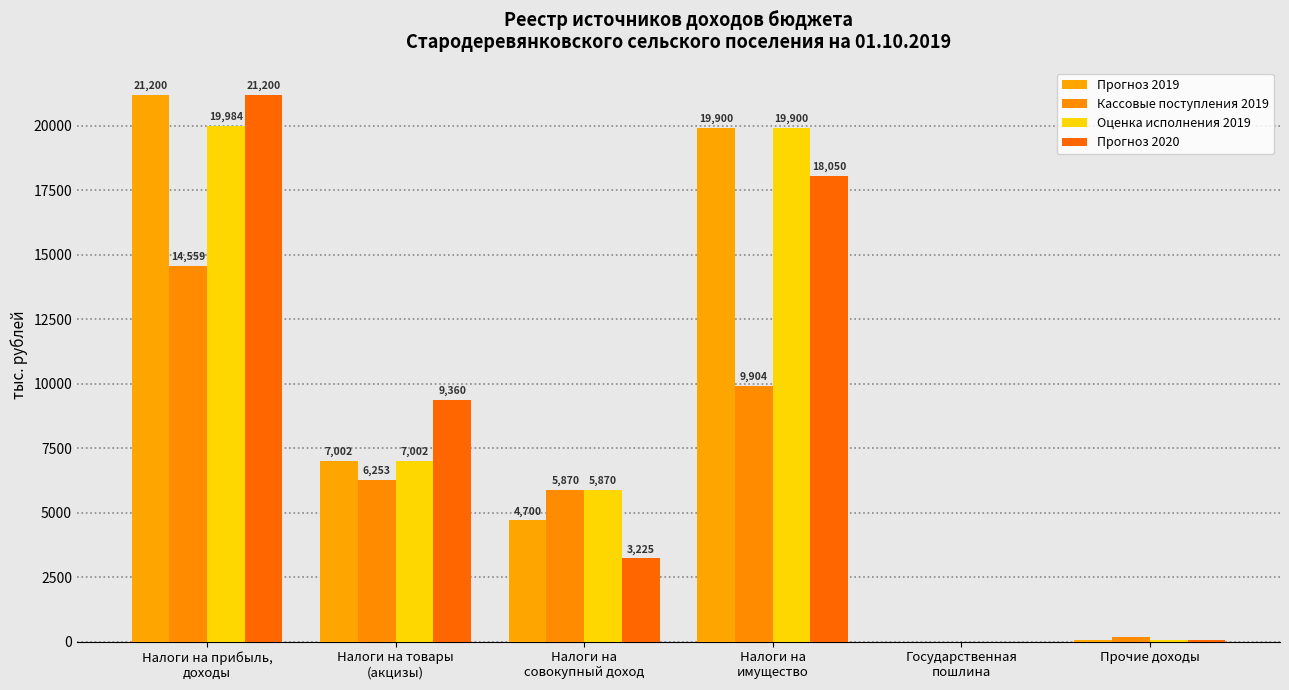

At which category is the sum across all series the highest?

Налоги на прибыль,
доходы